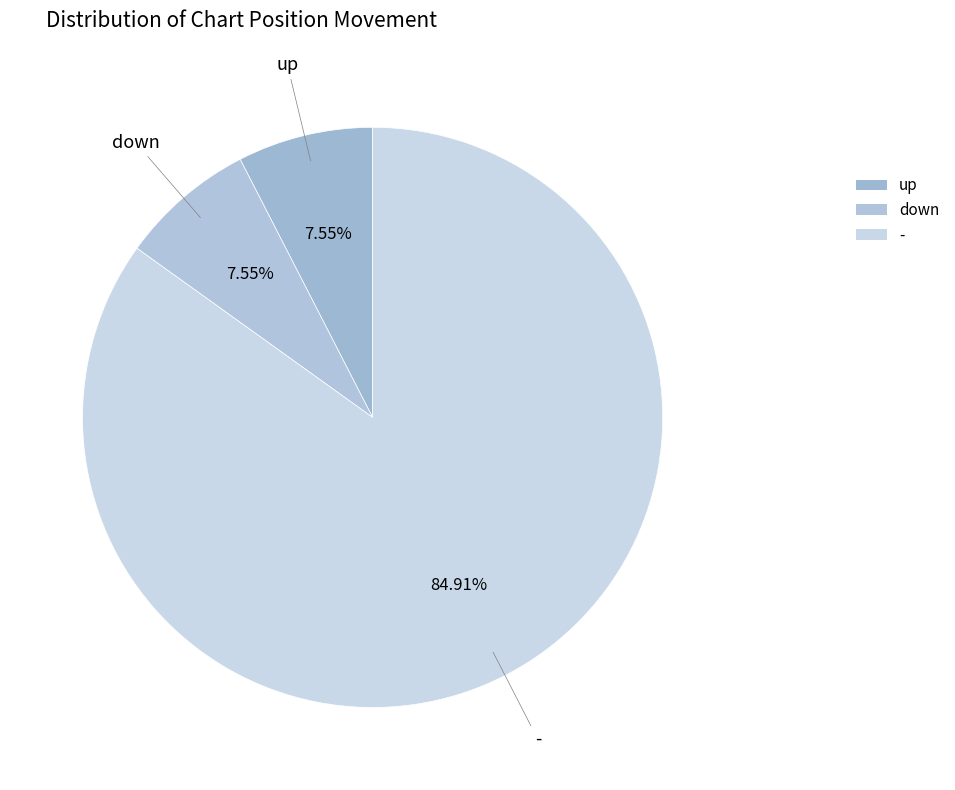

Which slice represents more than half of the pie?

-